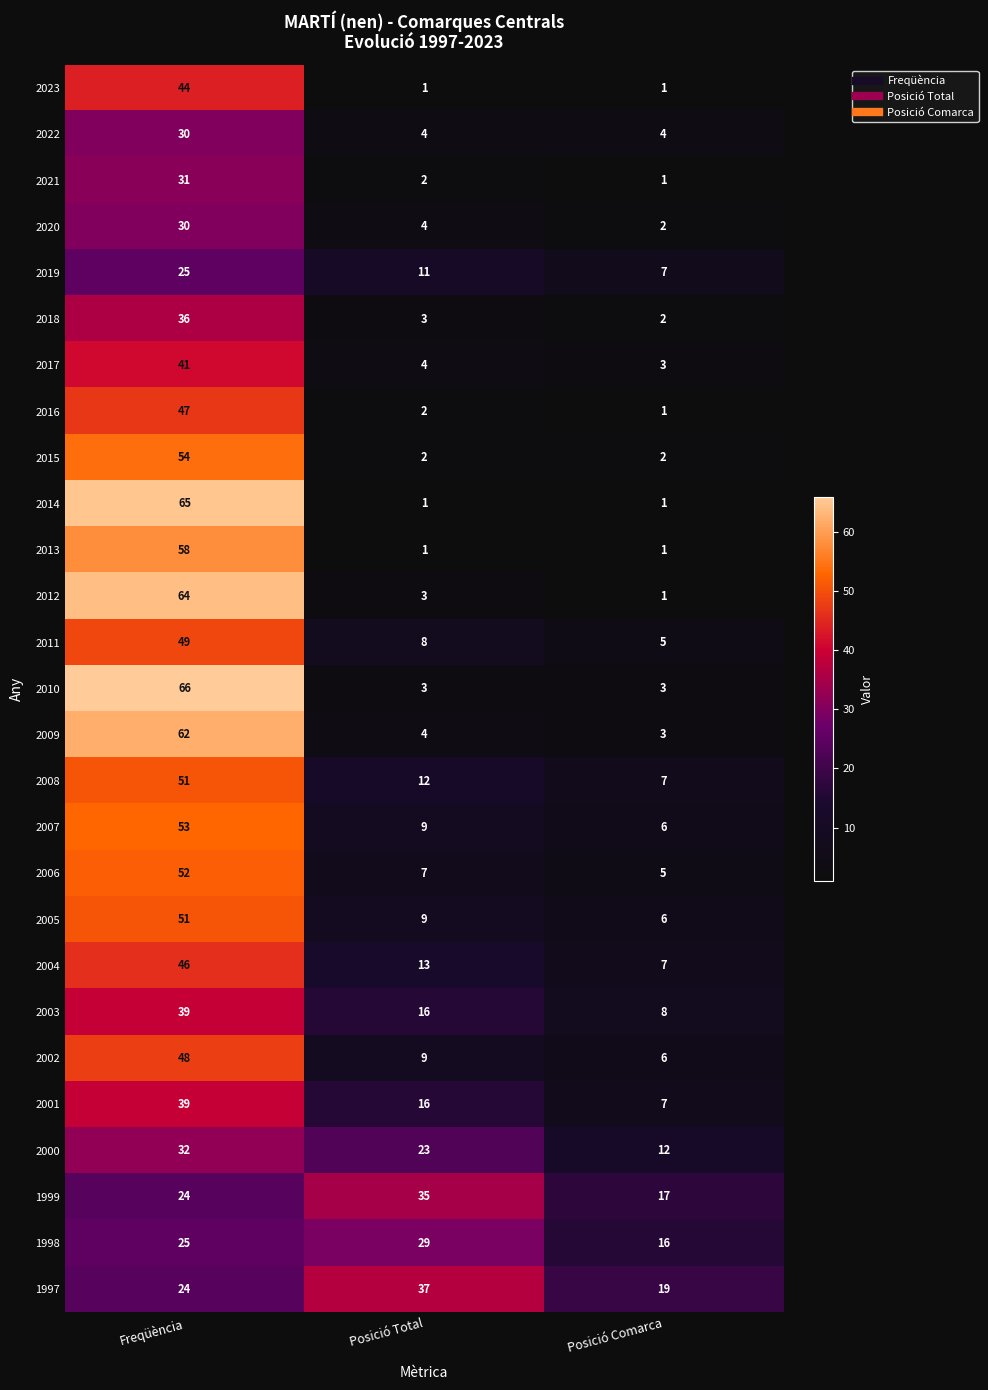

What is the total value across all series at Posició Total?

268